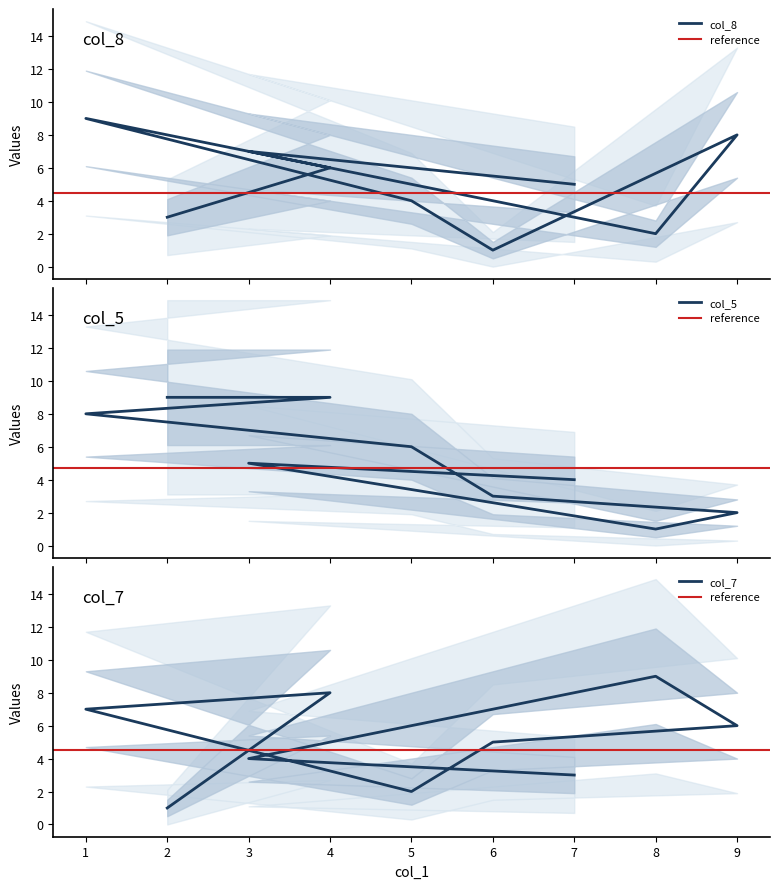

True or false: col_5 has more than 1 interior local peaks.

False